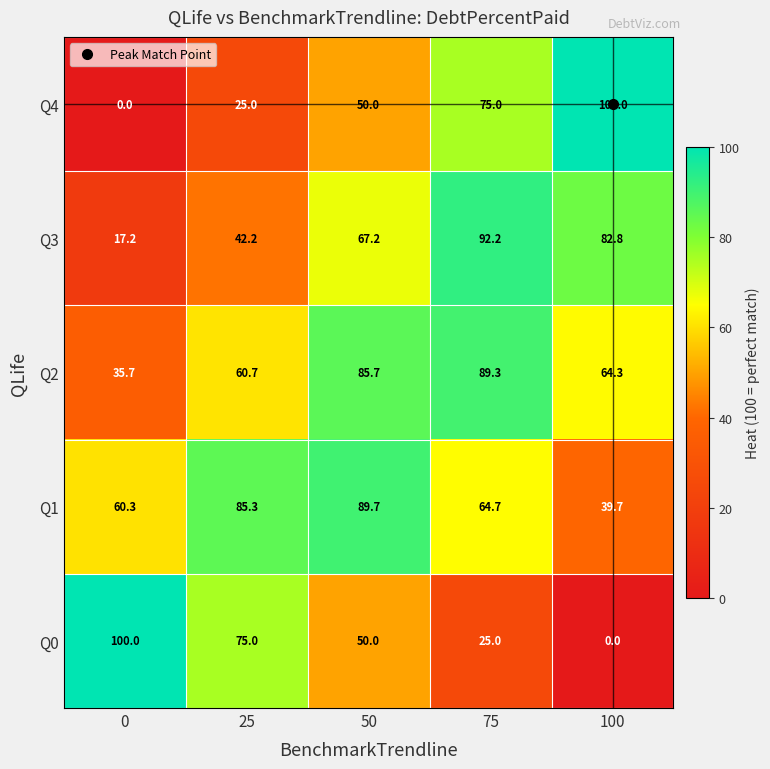

What is the difference between the maximum and minimum values in the Q1 series?

50.0